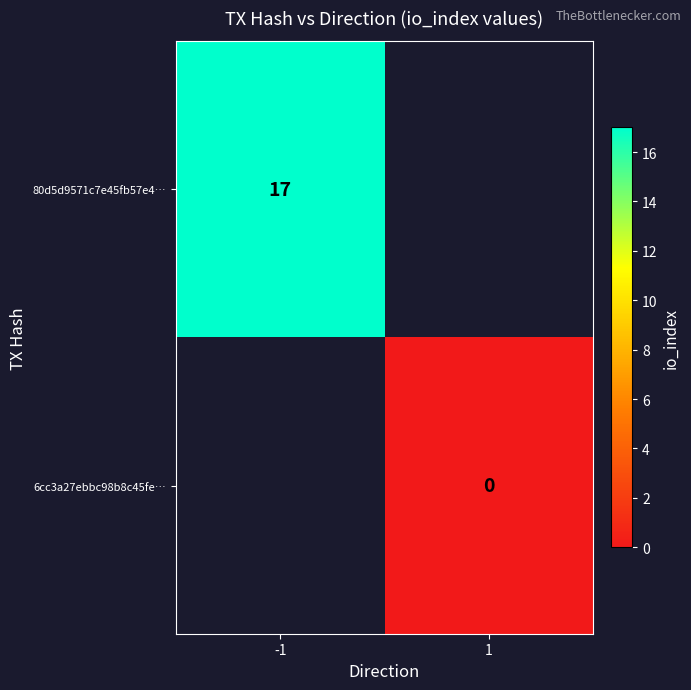

The value of 80d5d9571c7e45fb57e4… at -1 is 17. True or false?

True